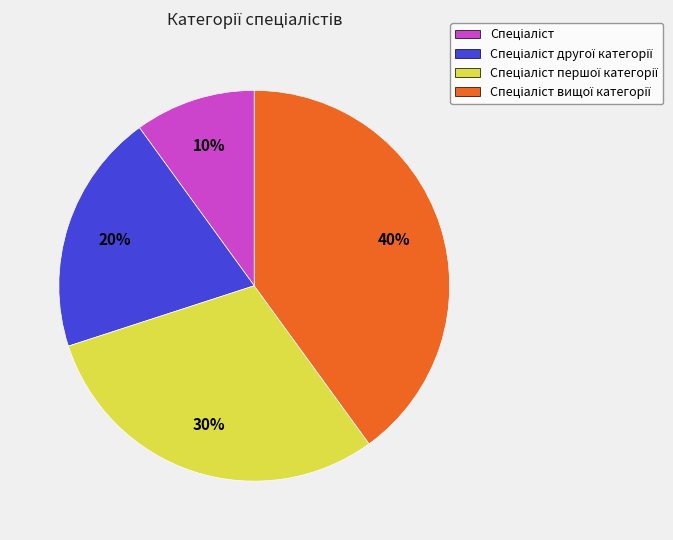

How many slices are in this pie chart?

4